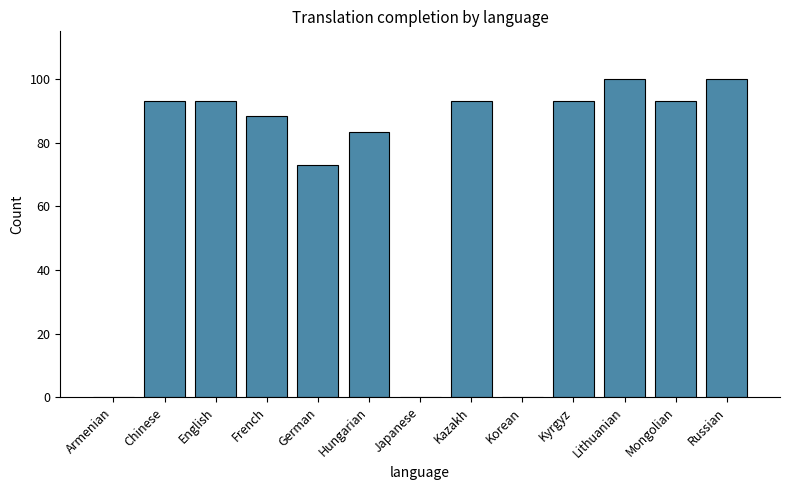

Are the bars horizontal?

No